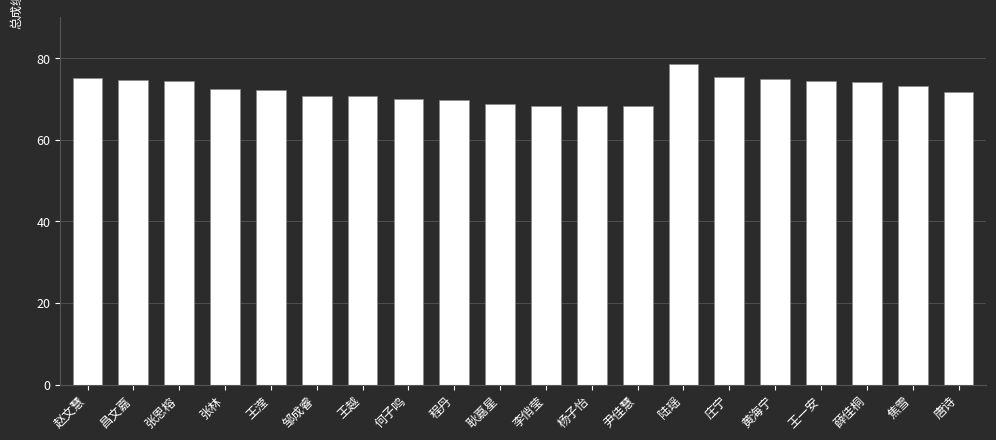

The value at 黄海宁 is 74.8. True or false?

True